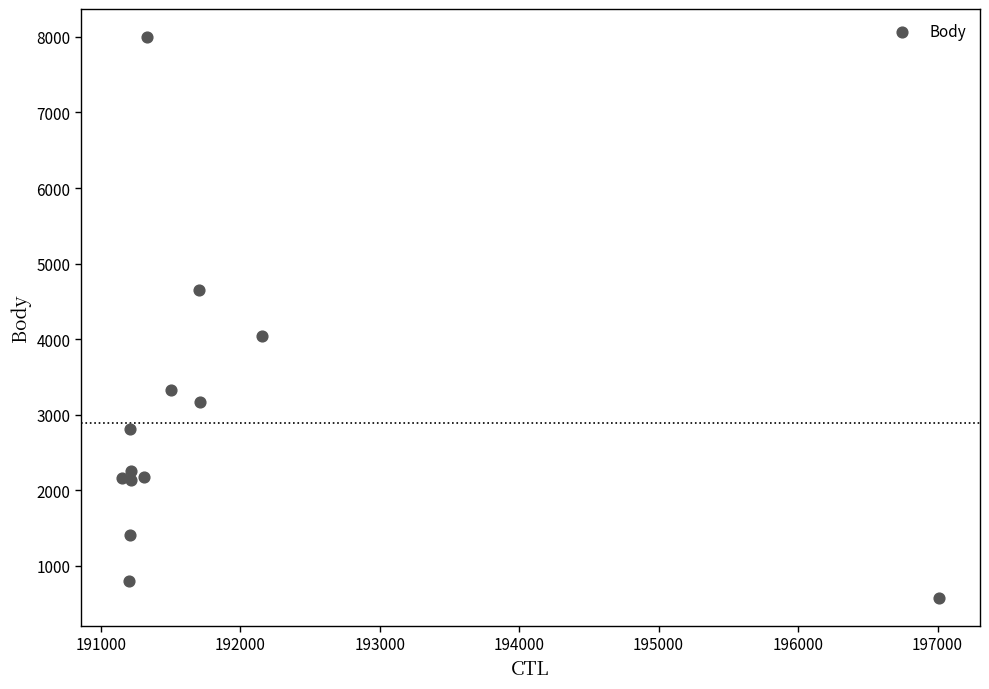

What Y value in the scatter plot is closest to 4287?

4047